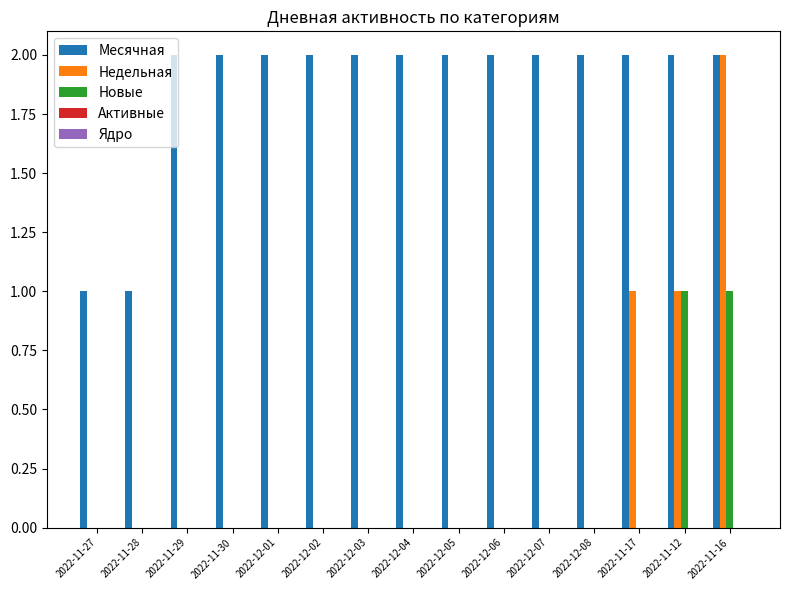

Which series has the largest total across all categories?

Месячная